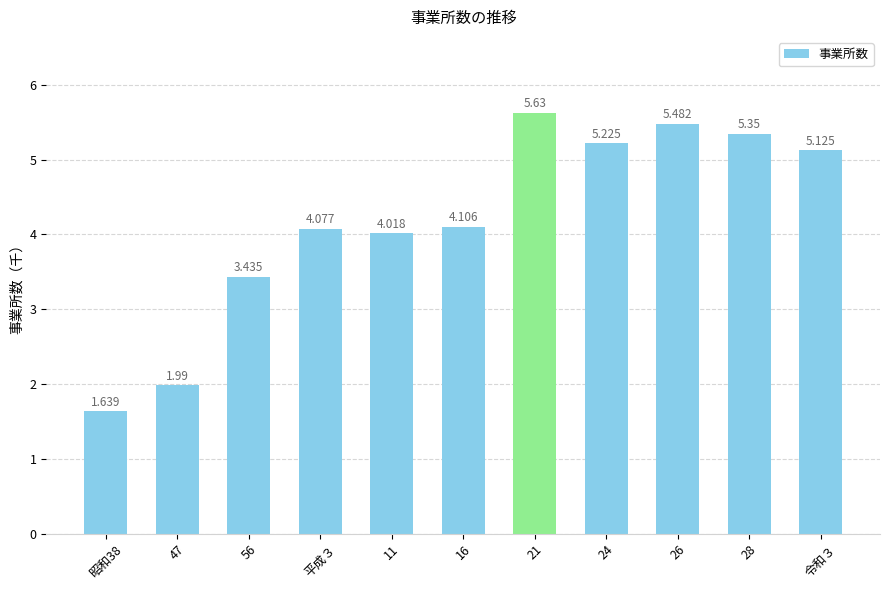

How many data points are above 4?

8